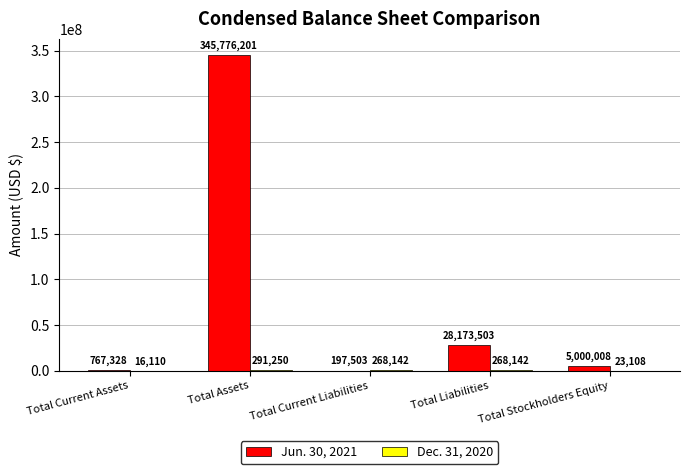

At which label is Jun. 30, 2021 closest to 172986852?

Total Liabilities